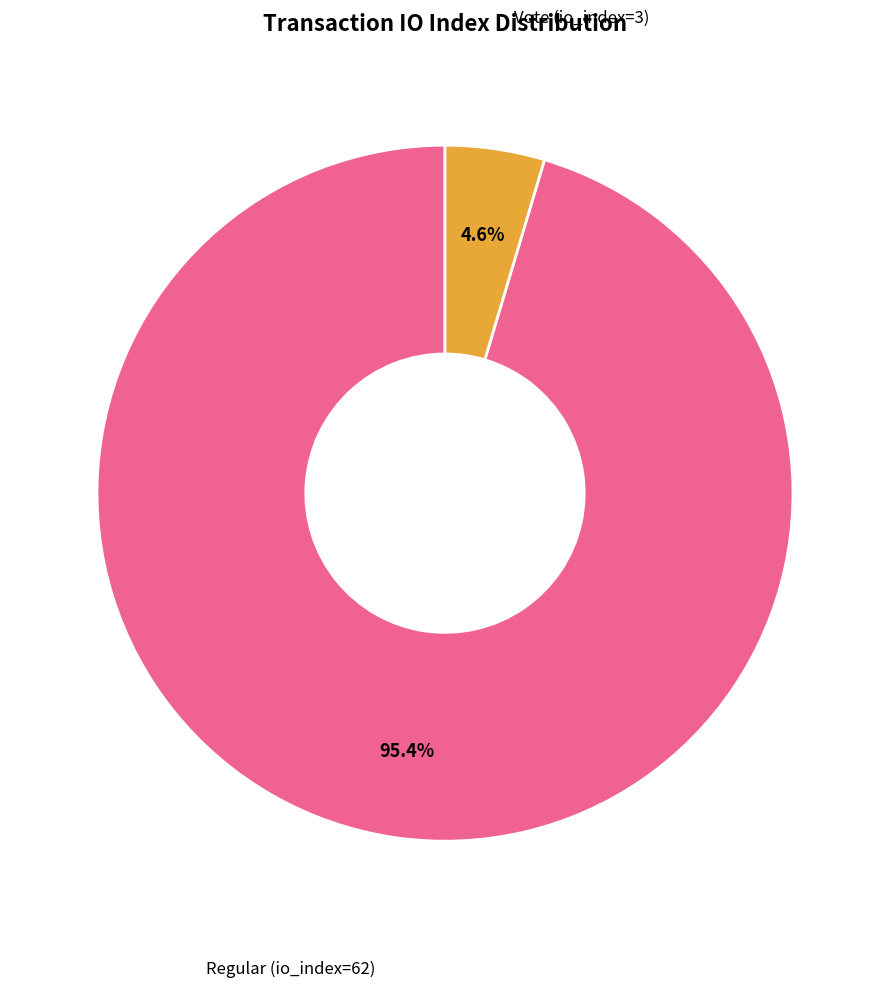

Does any single category account for the majority?

Yes